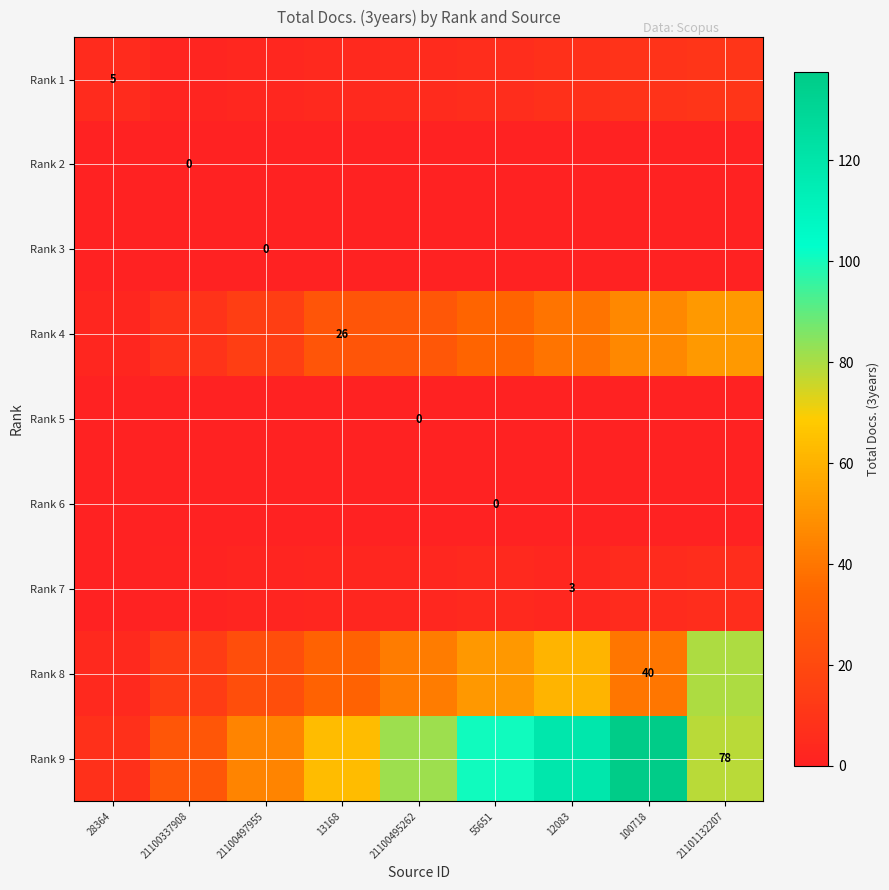

Which series has the widest spread of values?

Rank 9